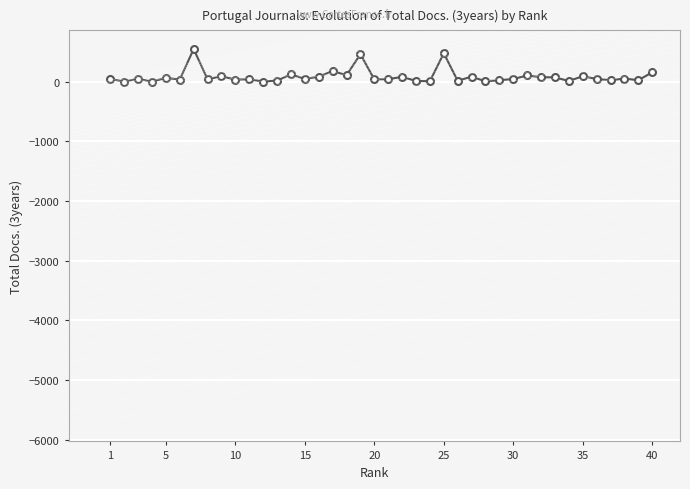

True or false: the data has more than 2 interior local peaks.

True